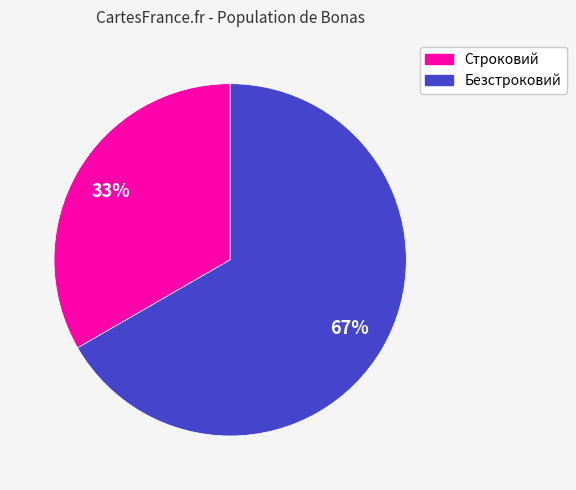

Which category has the biggest portion of the pie?

Безстроковий